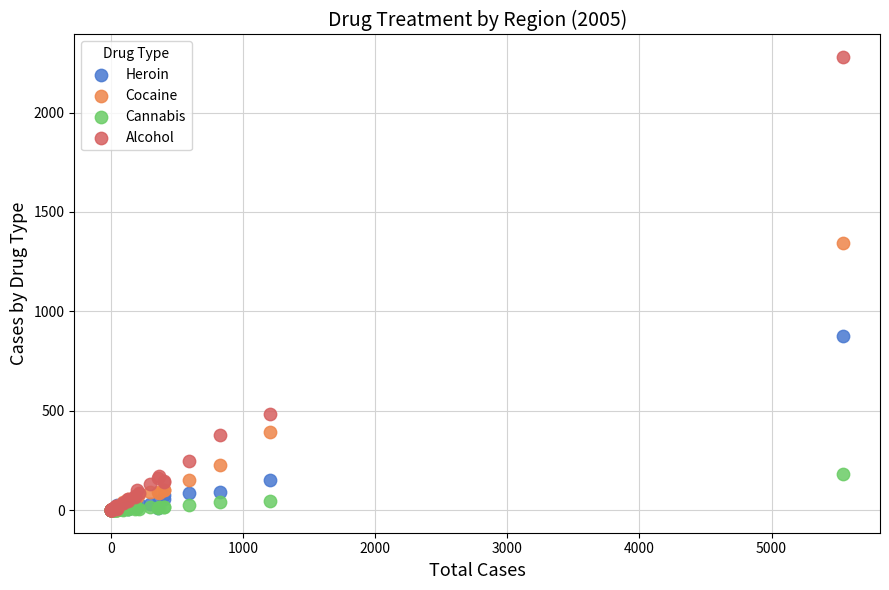

Across all series, what Y value is closest to 1139?

1346